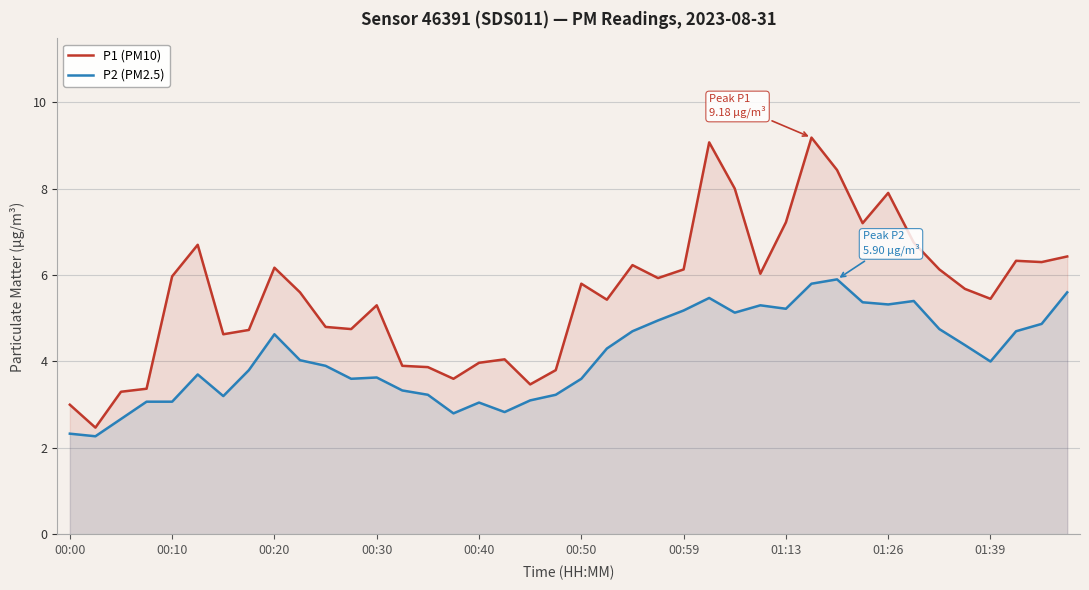

How many distinct data groups are displayed?

2